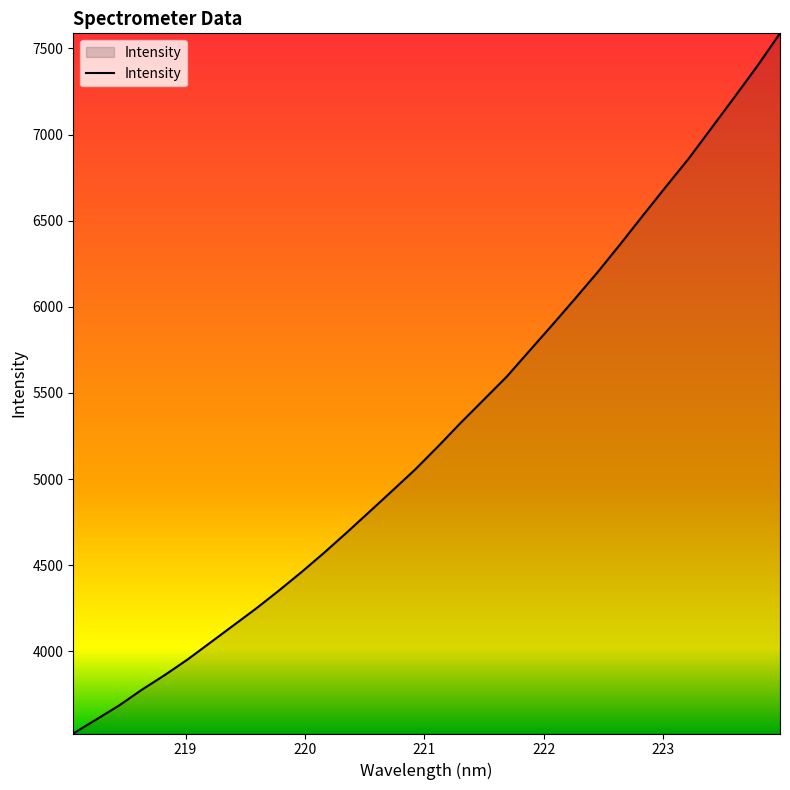

What is the difference between the maximum and minimum values?

4064.4